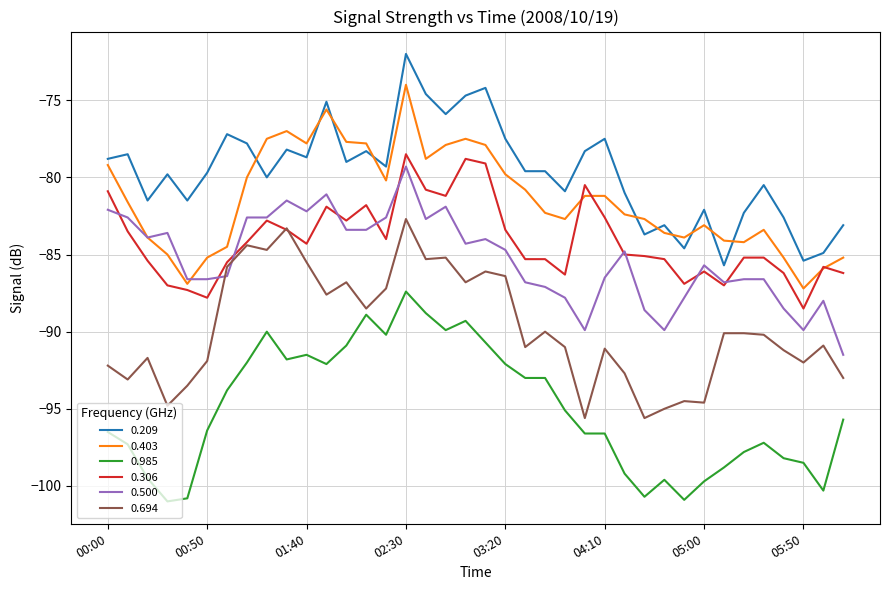

What is the smallest value displayed?

-101.0